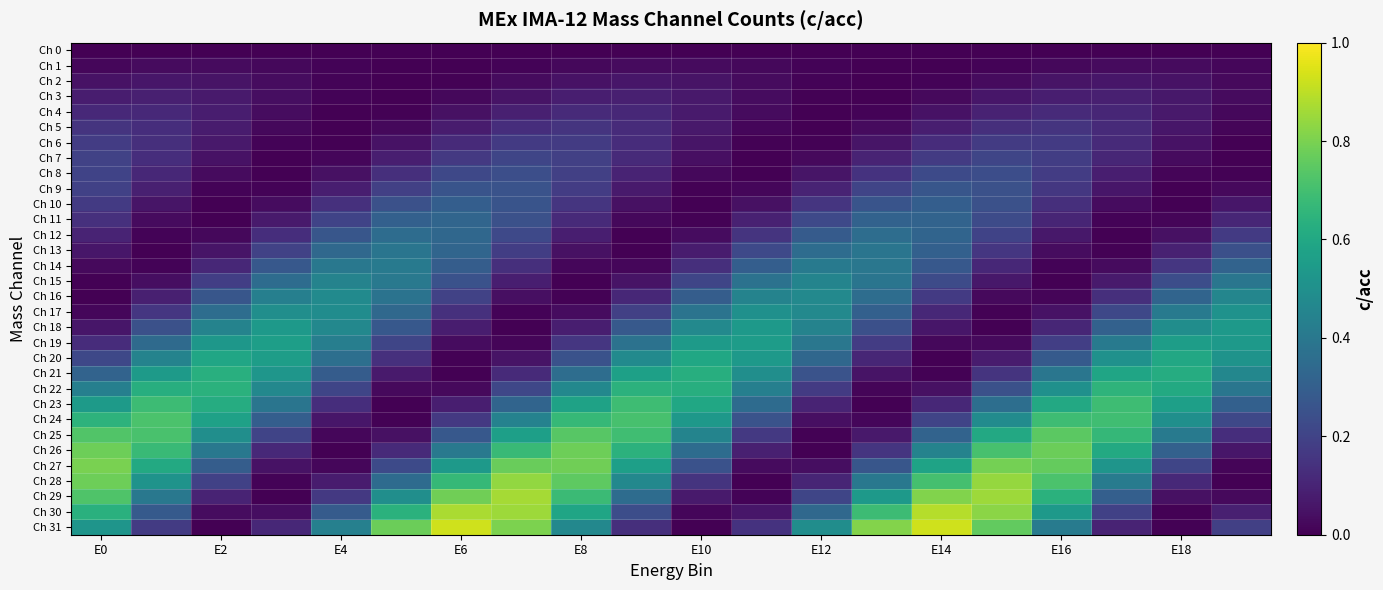

How many distinct data groups are displayed?

32